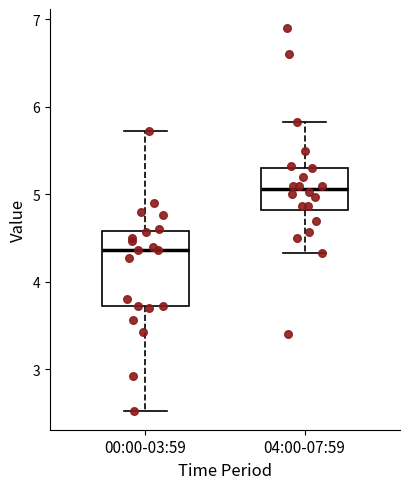

Reading left to right, read every box against the y-axis: the position of its median line, the range the box covers, and the ends of its whiskers. The values are not printed on the chart, so give them approximately, as read against the axis.

00:00-03:59: median 4.4, box 3.7 to 4.6, whiskers 2.5 to 5.7
04:00-07:59: median 5.1, box 4.8 to 5.3, whiskers 4.3 to 5.8